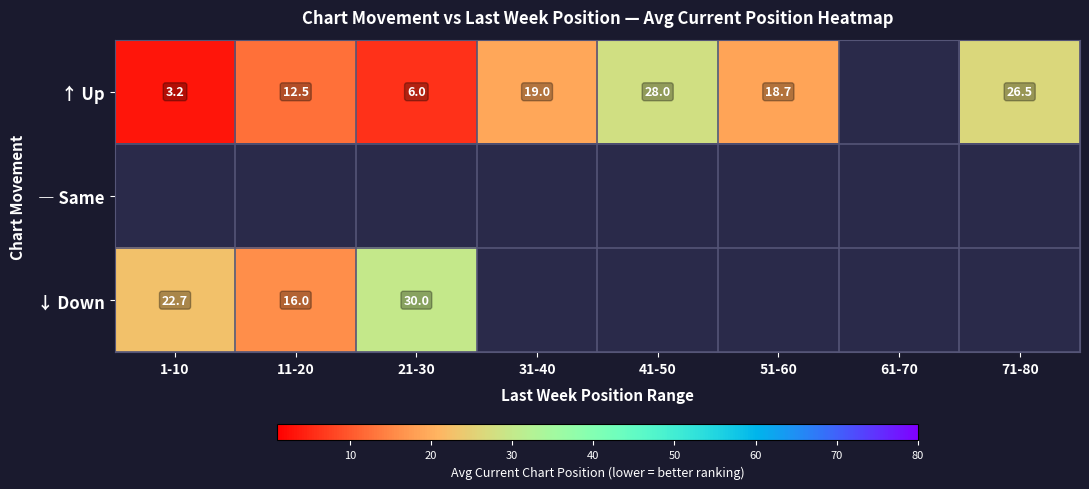

Is the value of ↓ Down at 1-10 greater than the value of ↑ Up at 21-30?

Yes